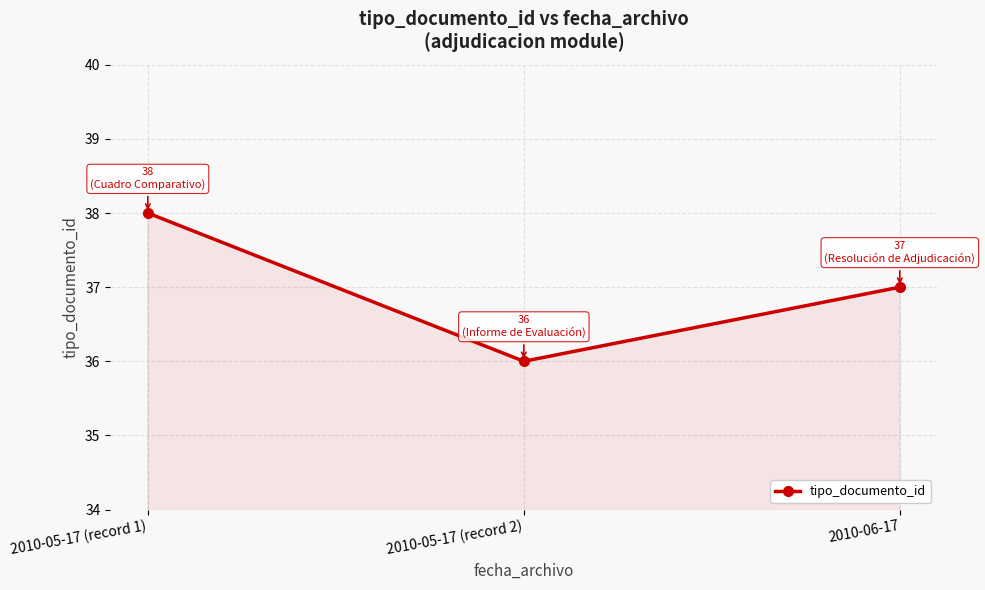

What is the maximum value shown in the chart?

38